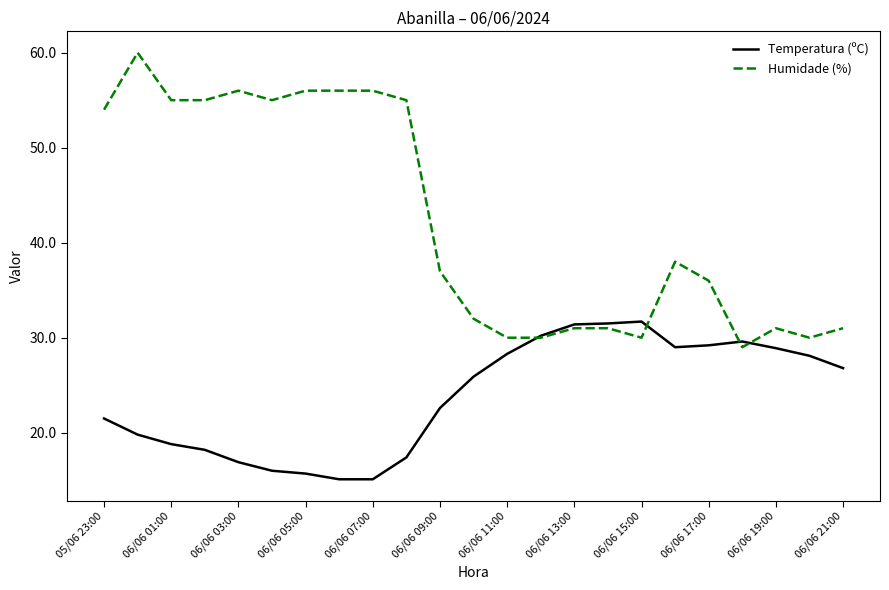

What are all the series names shown in the legend?

Temperatura (ºC), Humidade (%)